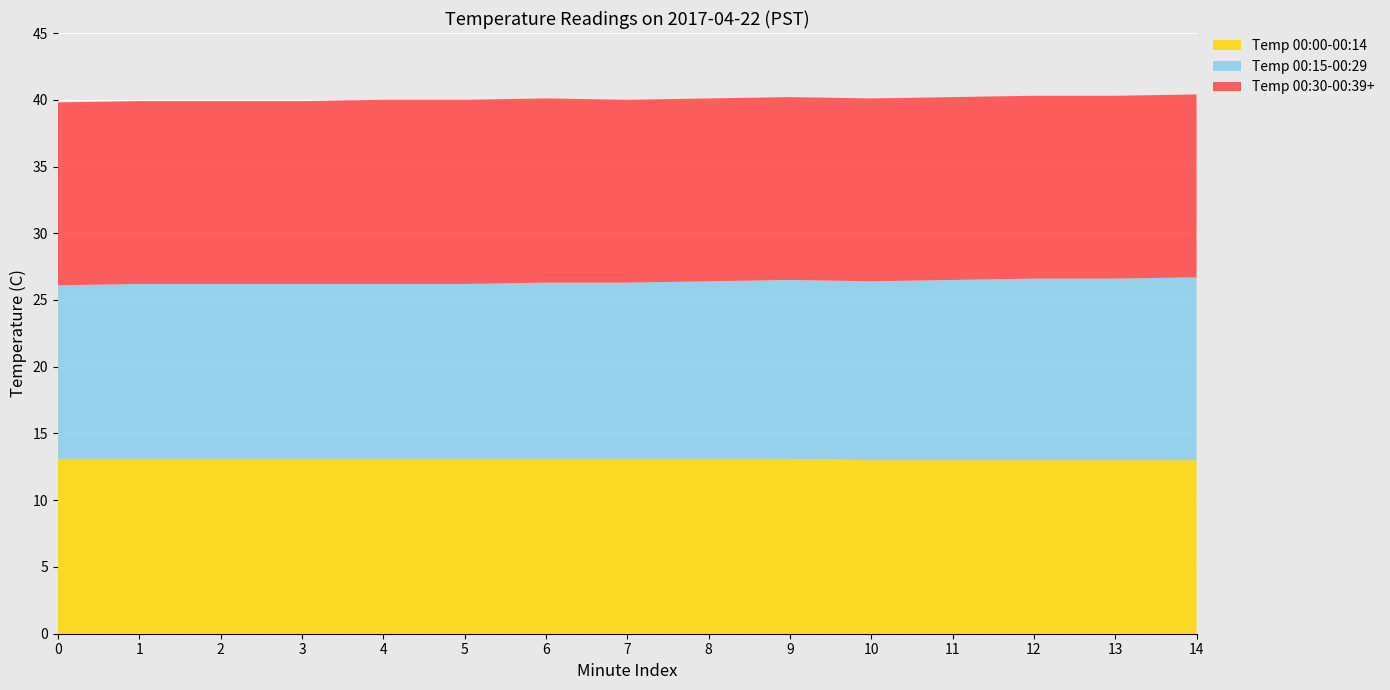

The Temp 00:00-00:14 series shows 2.9 at 10. True or false?

False